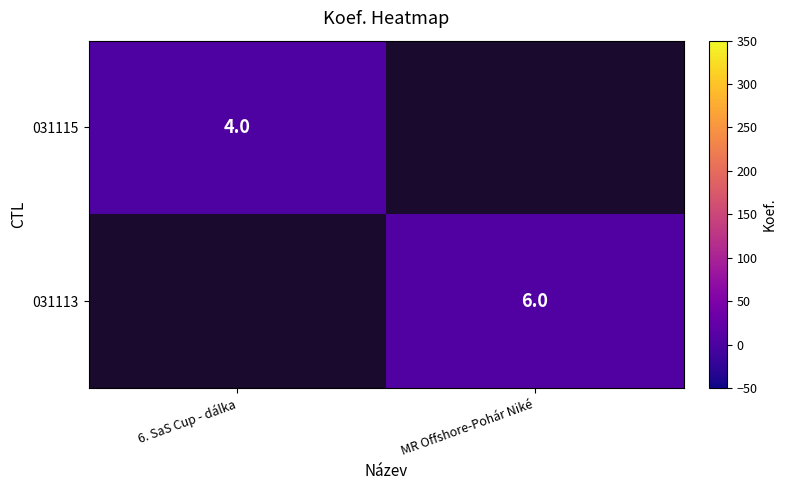

Is it true that 031115 equals 4 at 6. SaS Cup - dálka?

True